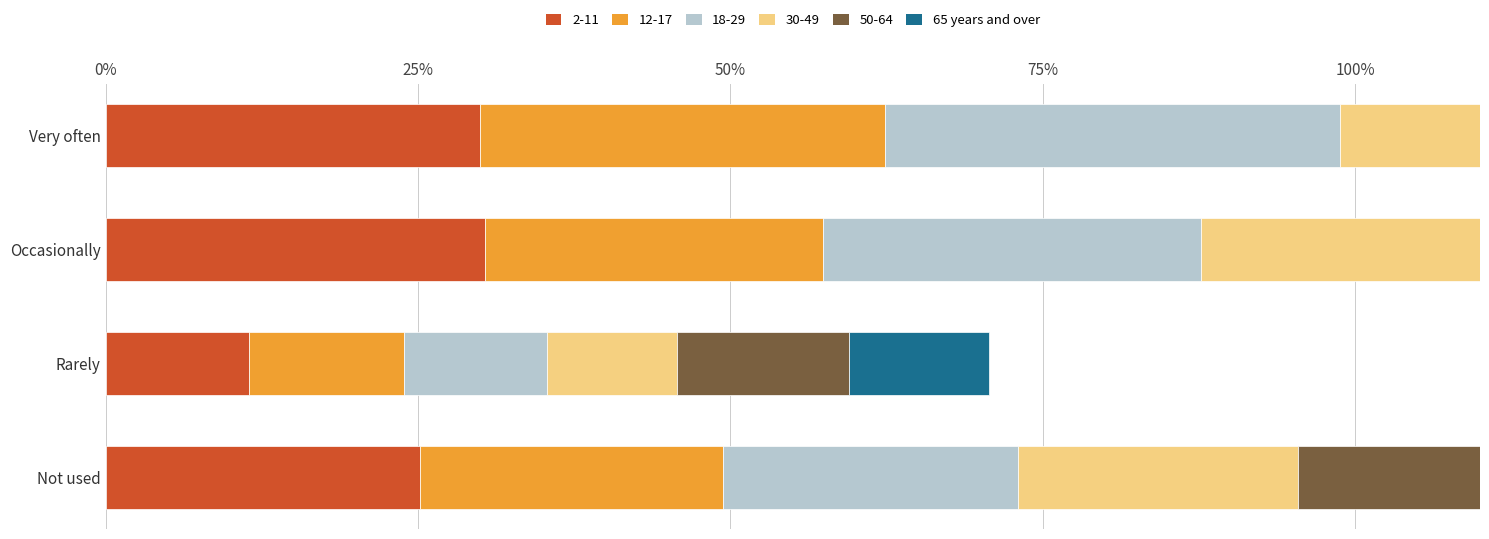

True or false: the data shows 18.5 at Rarely.

False